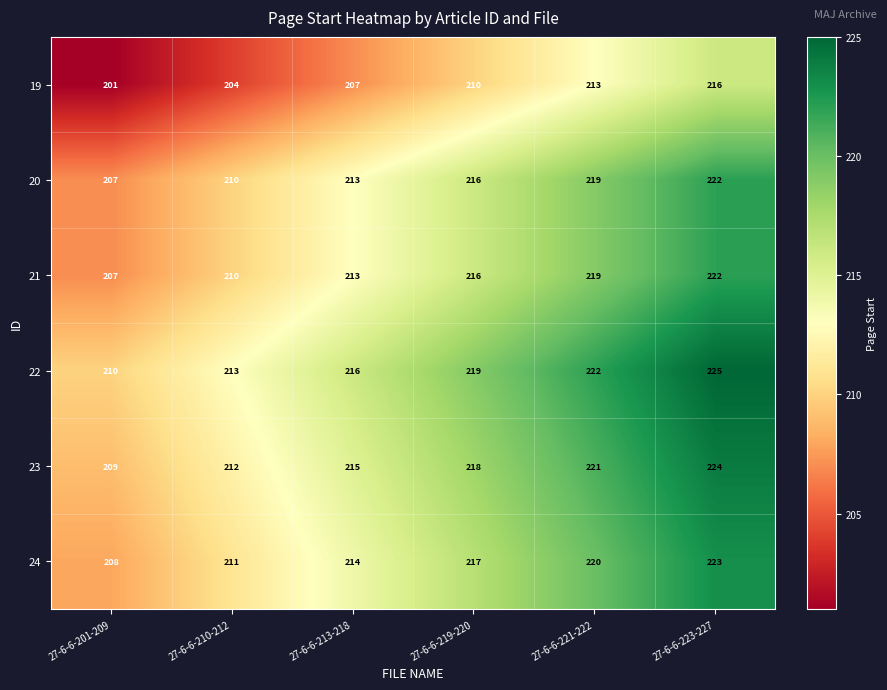

At which label is 22 closest to 217?

27-6-6-213-218